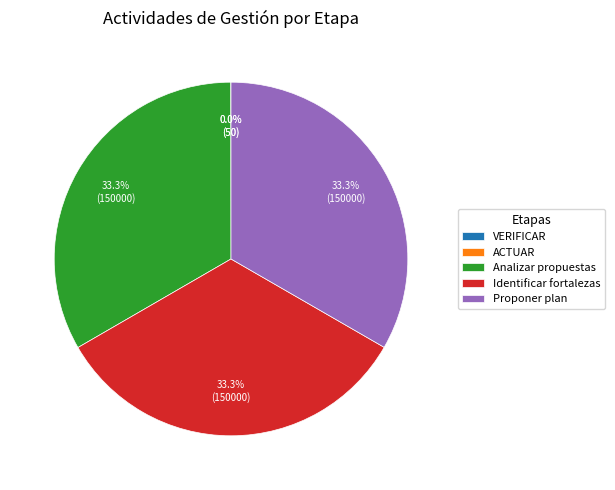

Is there any slice that represents more than half of the pie?

No